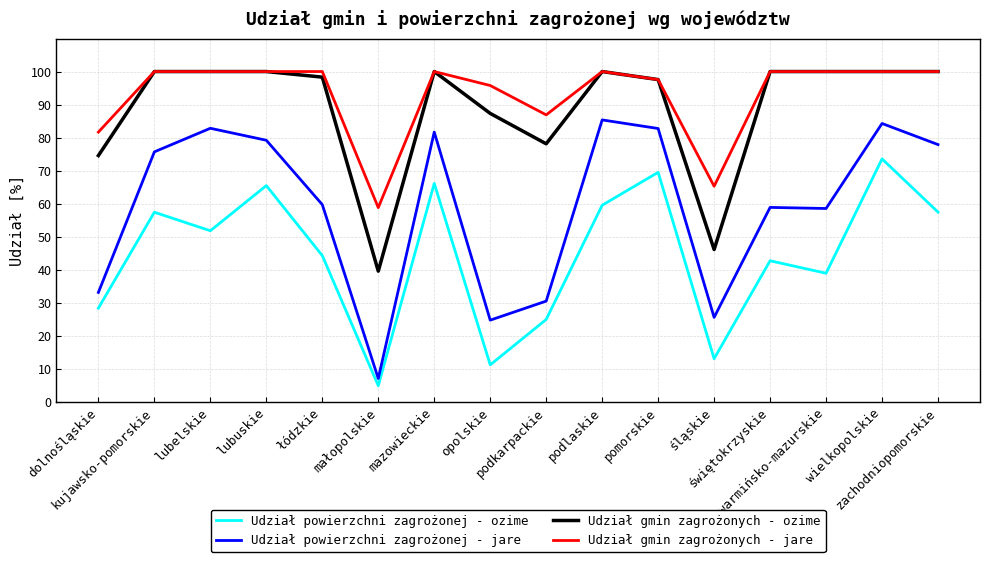

True or false: Udział gmin zagrożonych - ozime and Udział powierzchni zagrożonej - ozime intersect in this chart.

False